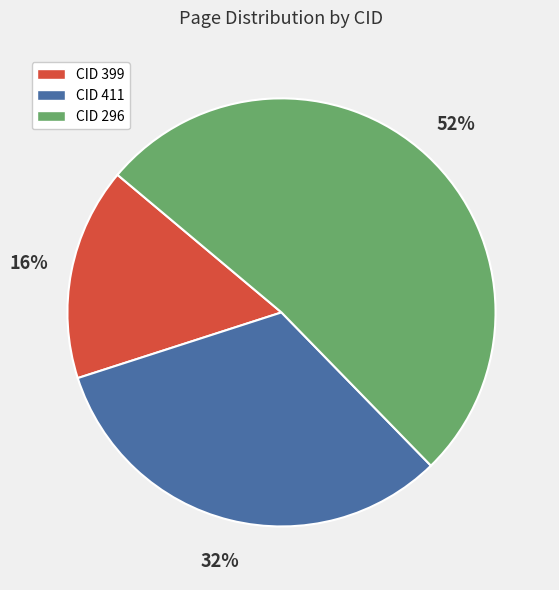

How many slices are in this pie chart?

3